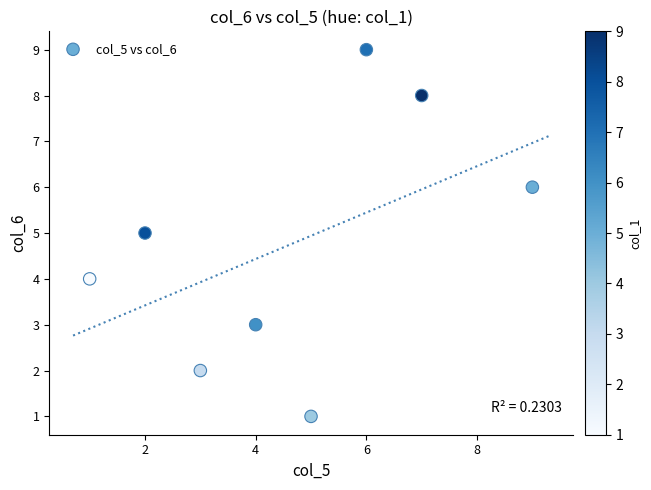

What is the range of X values (max minus min)?

8